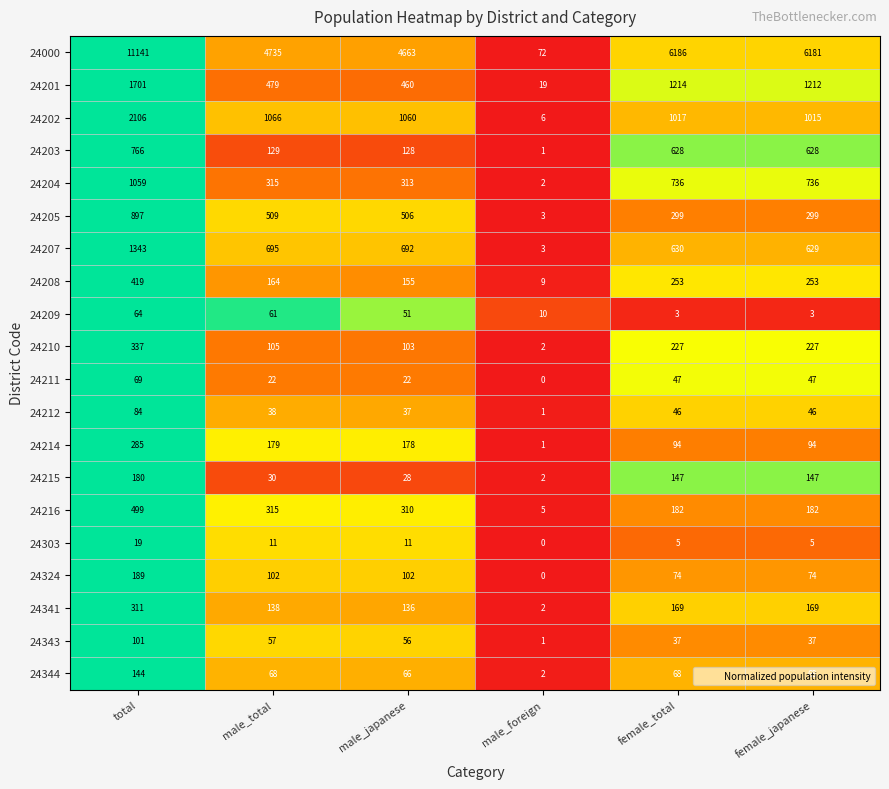

What is the difference between the 24204 values at female_japanese and male_foreign?

734